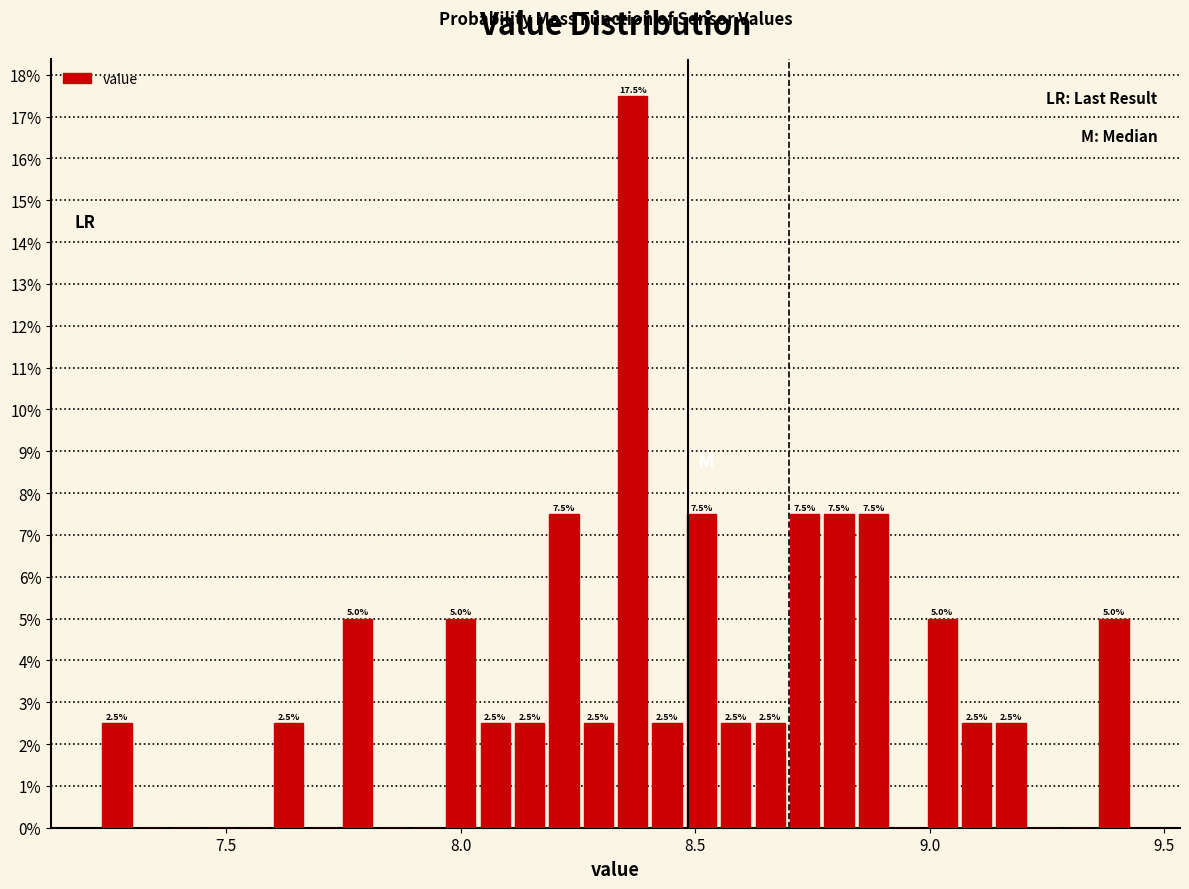

Around what value on the x-axis is the tallest bar? Give the approximate position of its centre, as read against the axis.

8.35